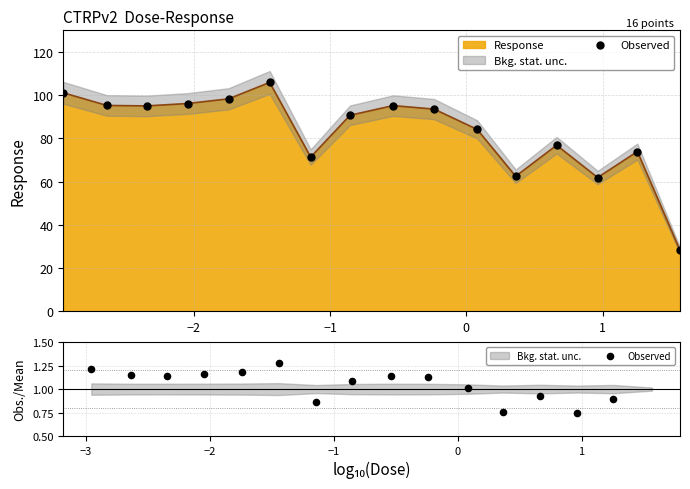

Between −3 and −2, which is larger?

−3